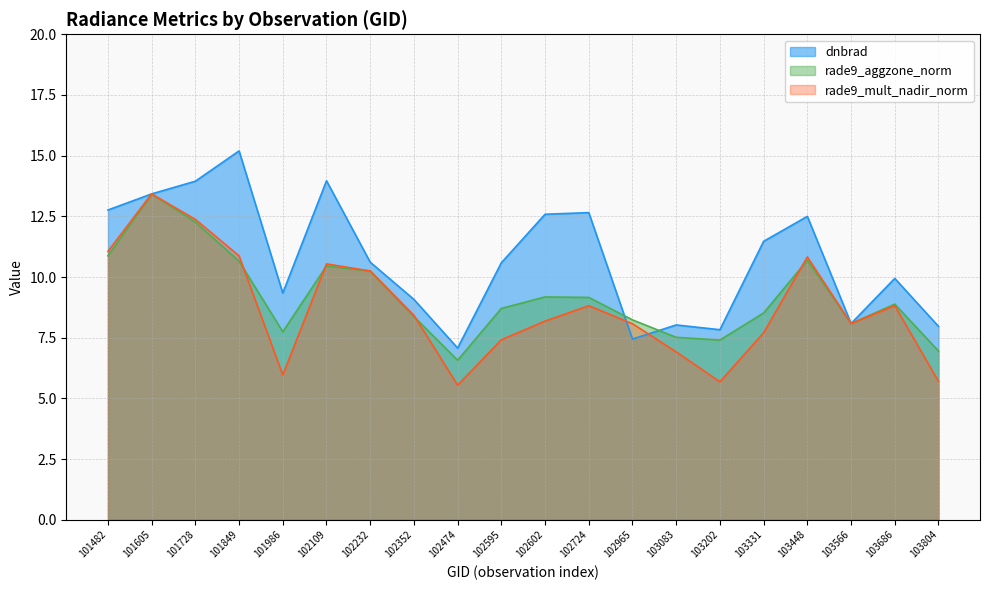

What is the highest value of the dnbrad series?

15.2